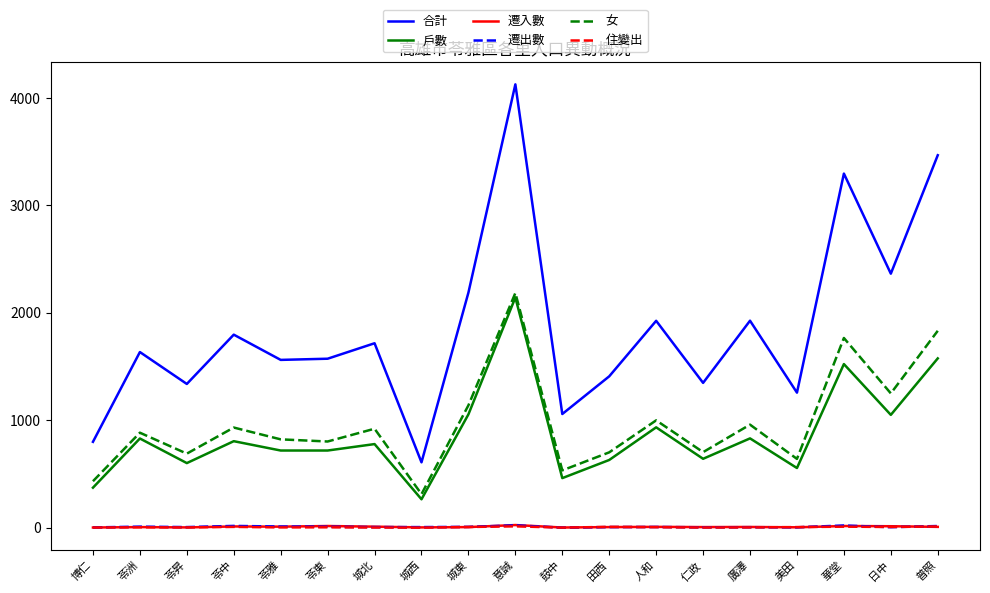

True or false: 住變出 and 戶數 intersect in this chart.

False